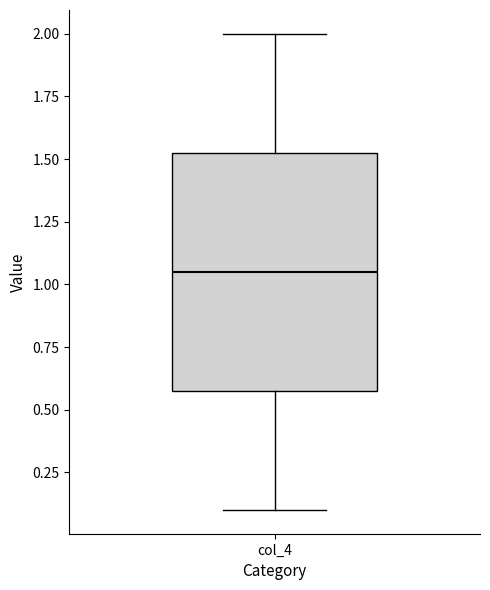

Where is the upper edge of the box for col_4 on the y-axis? The values are not printed on the chart, so give them approximately, as read against the axis.

1.55